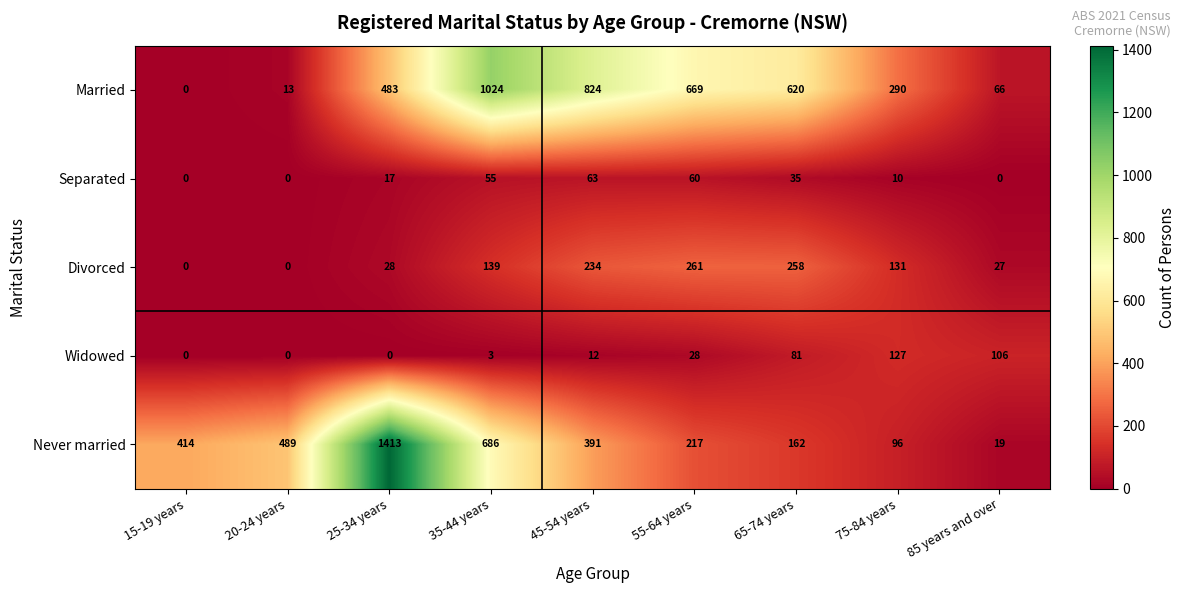

What is the spread (max minus min) of values at 35-44 years?

1021